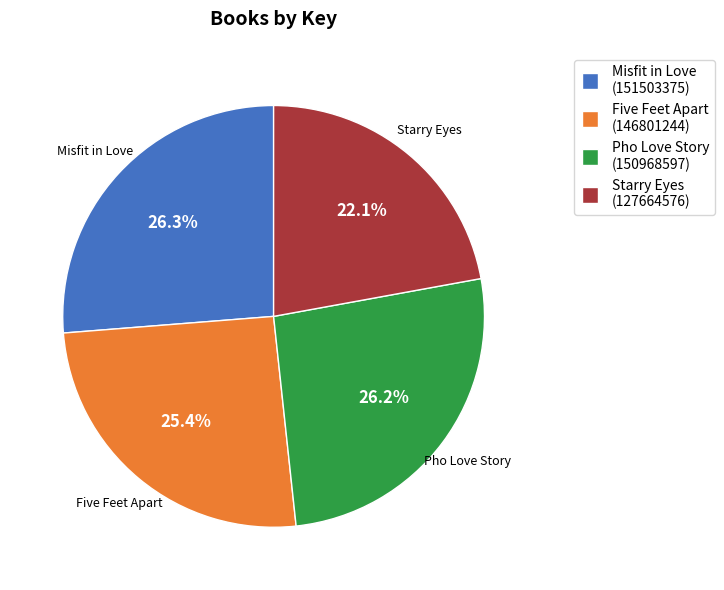

Does any single category account for the majority?

No